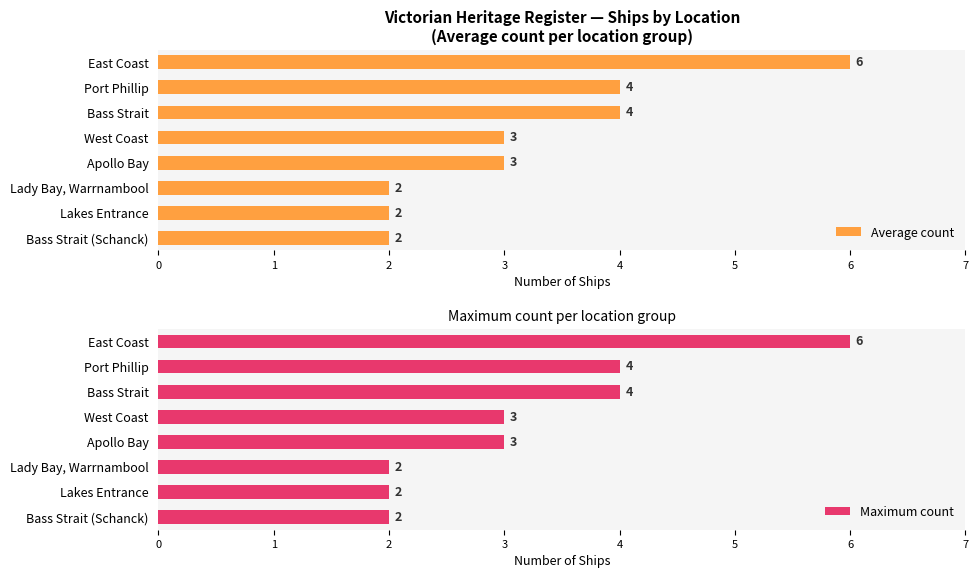

The value of Average count at Lakes Entrance is 1. True or false?

False